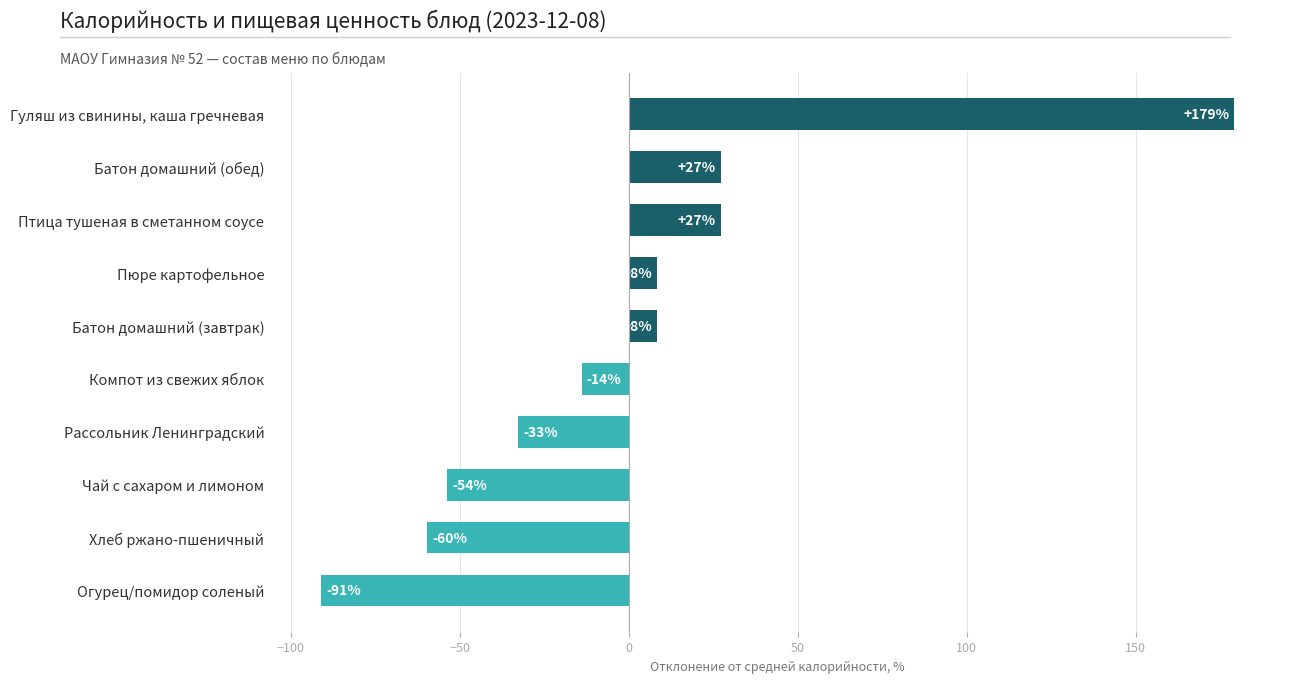

How many bars are there in total?

10